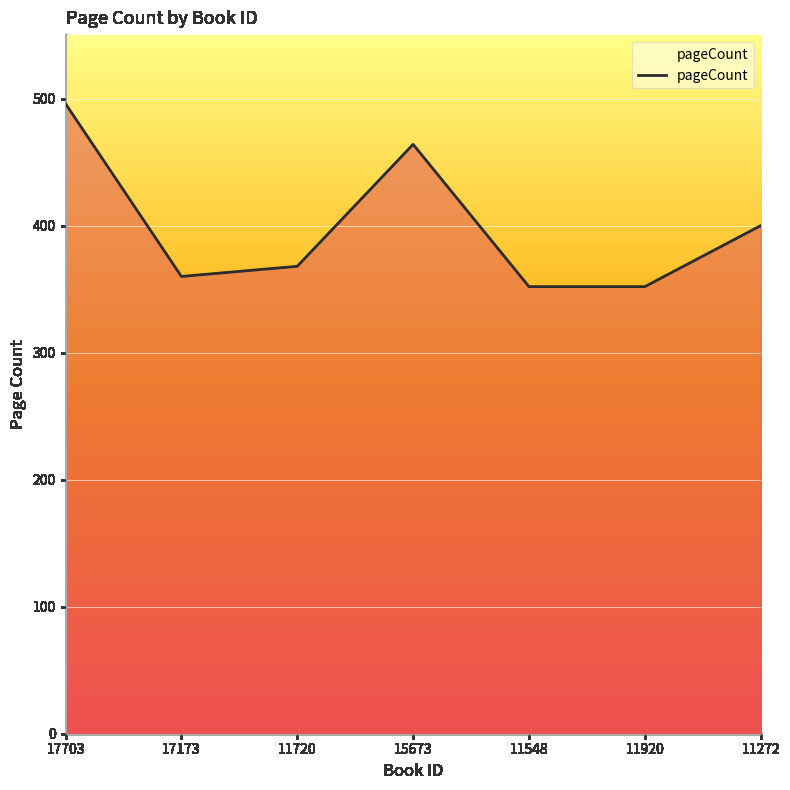

What is the difference between the maximum and minimum values?

144